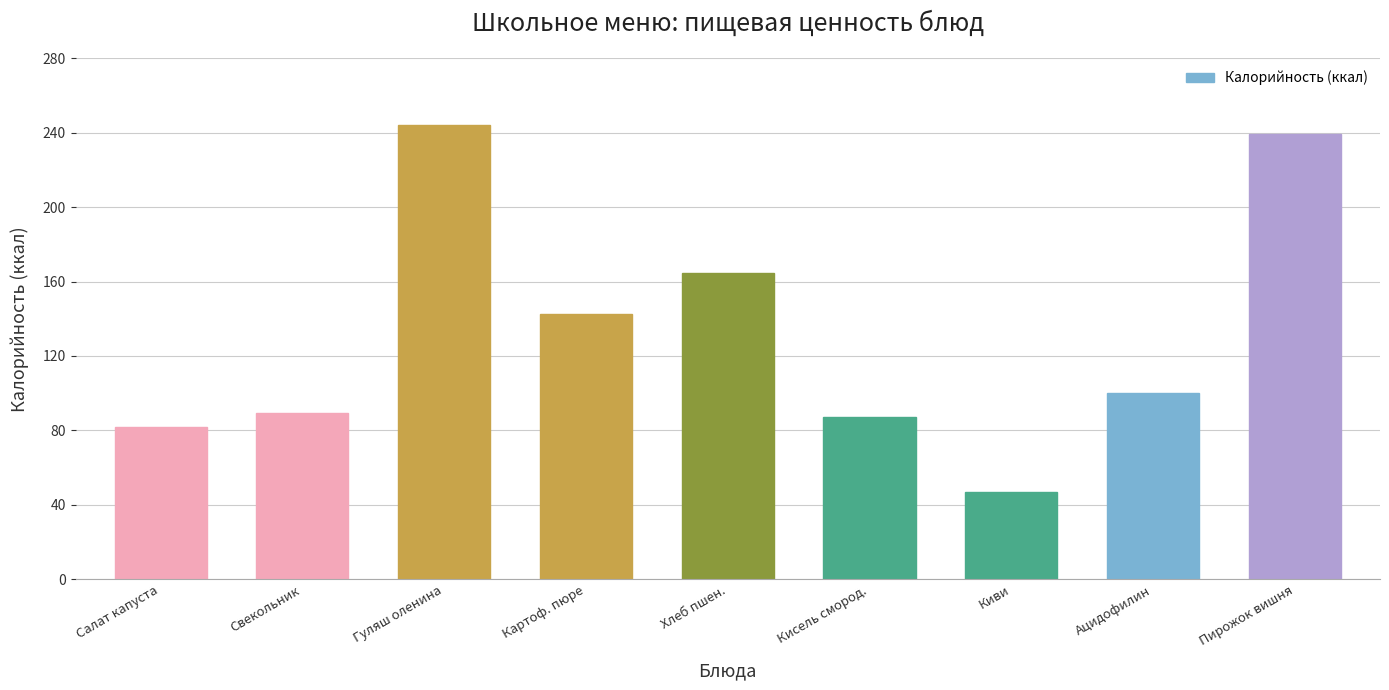

What is the label of the 3rd bar from the left?

Гуляш оленина